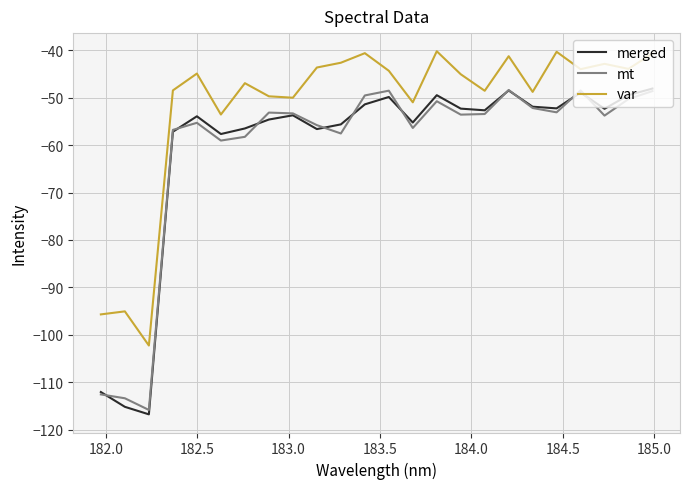

What is the difference between the maximum and minimum values in the var series?

62.1